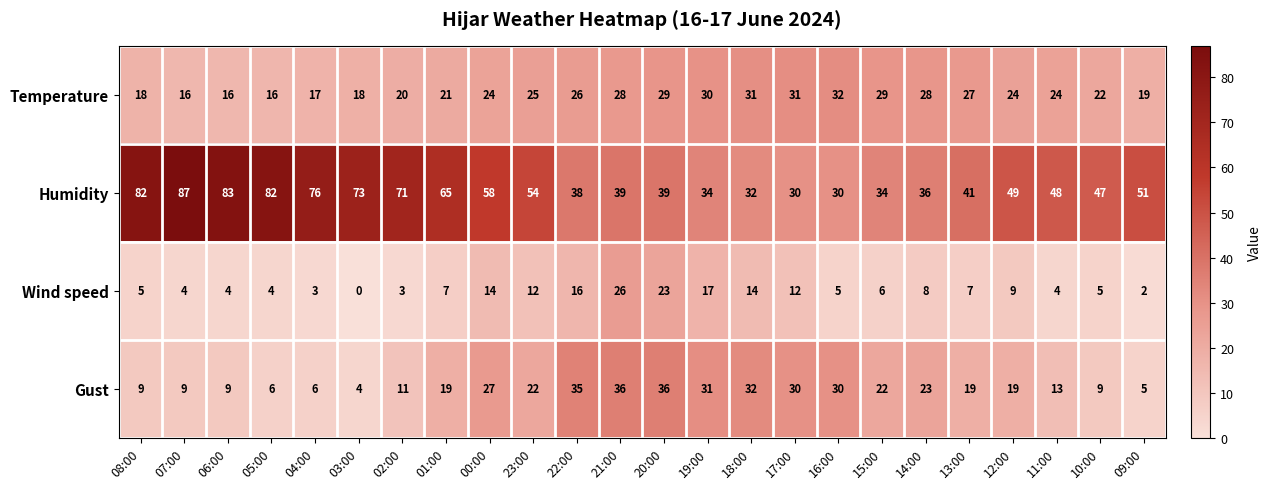

What is the average value of the Gust series?

19